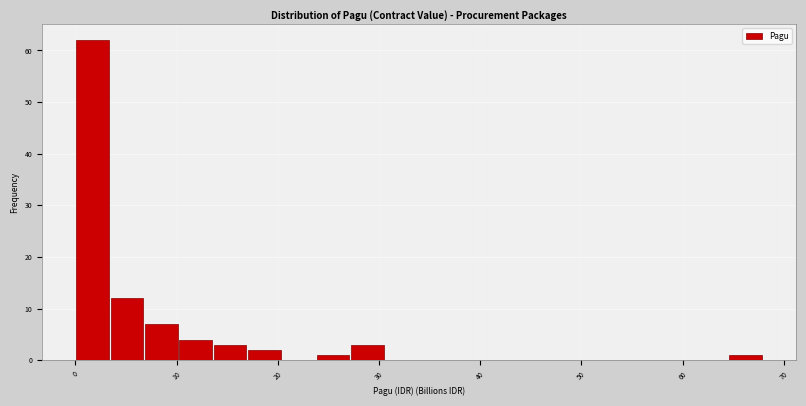

Around what value on the x-axis is the tallest bar? Give the approximate position of its centre, as read against the axis.

2